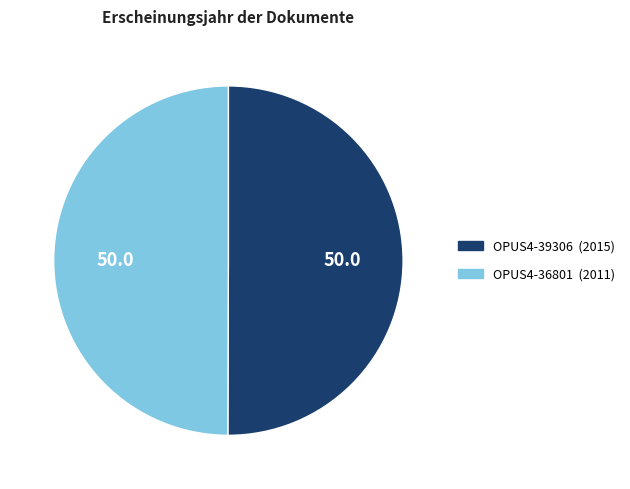

Combined, do OPUS4-39306 and OPUS4-36801 account for over 50%?

Yes